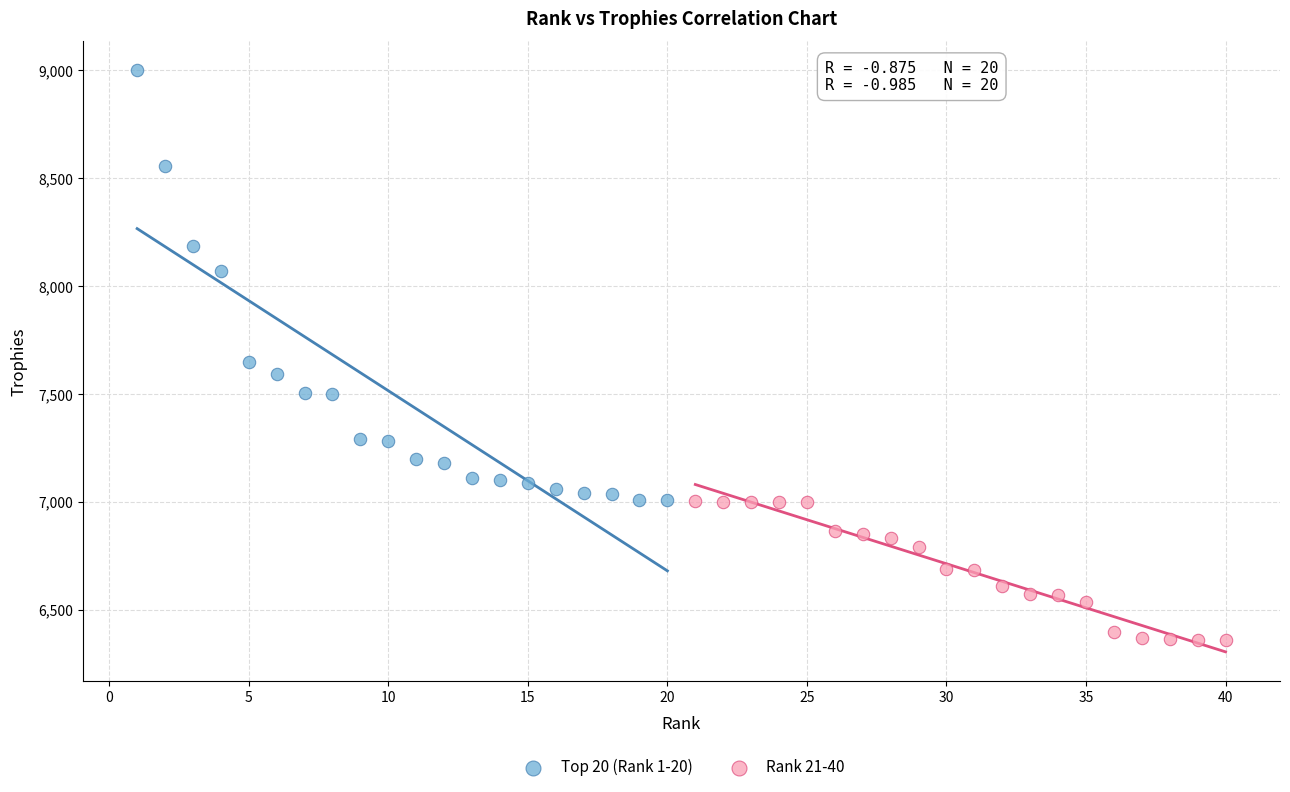

Which series has the largest Y range (max minus min)?

Top 20 (Rank 1-20)